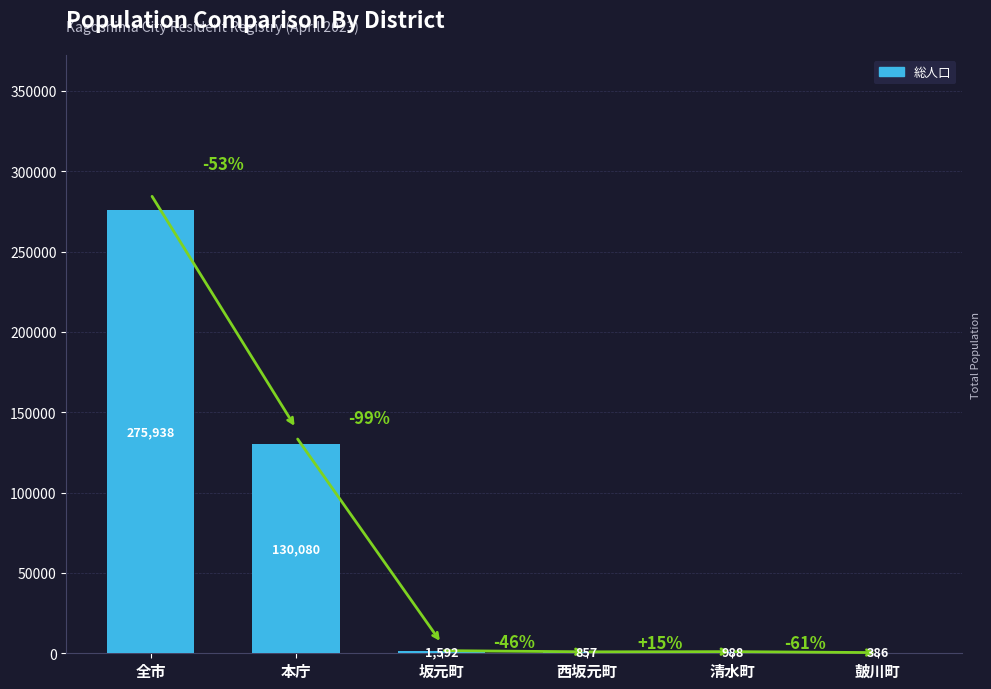

Reading left to right, what are all the values shown in this chart?

全市=275938	本庁=130080	坂元町=1592	西坂元町=857	清水町=988	皷川町=386